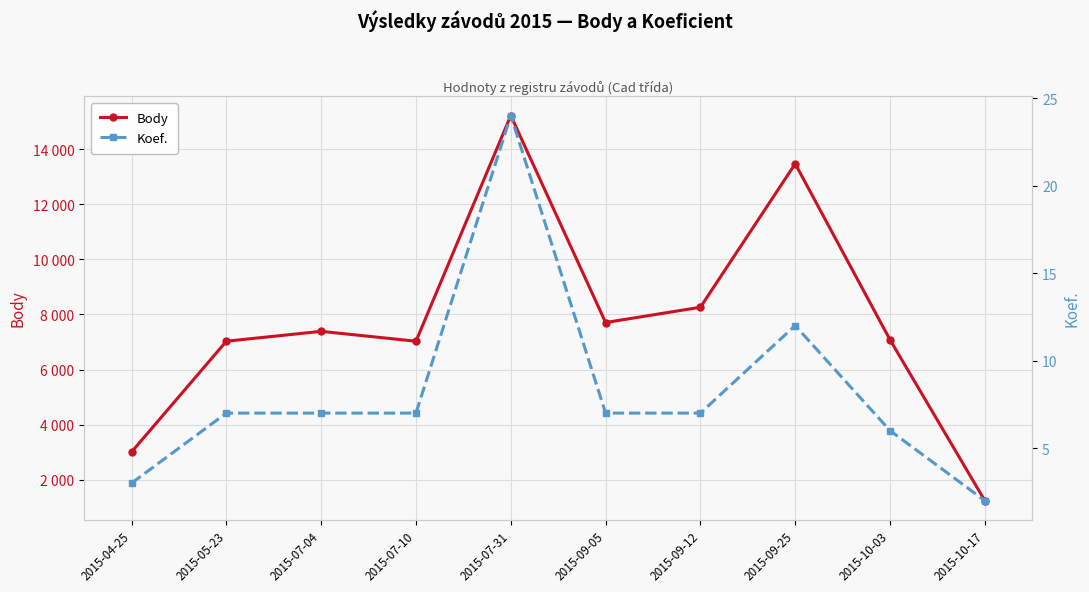

What is the label of the 10th point from the left?

2015-10-17